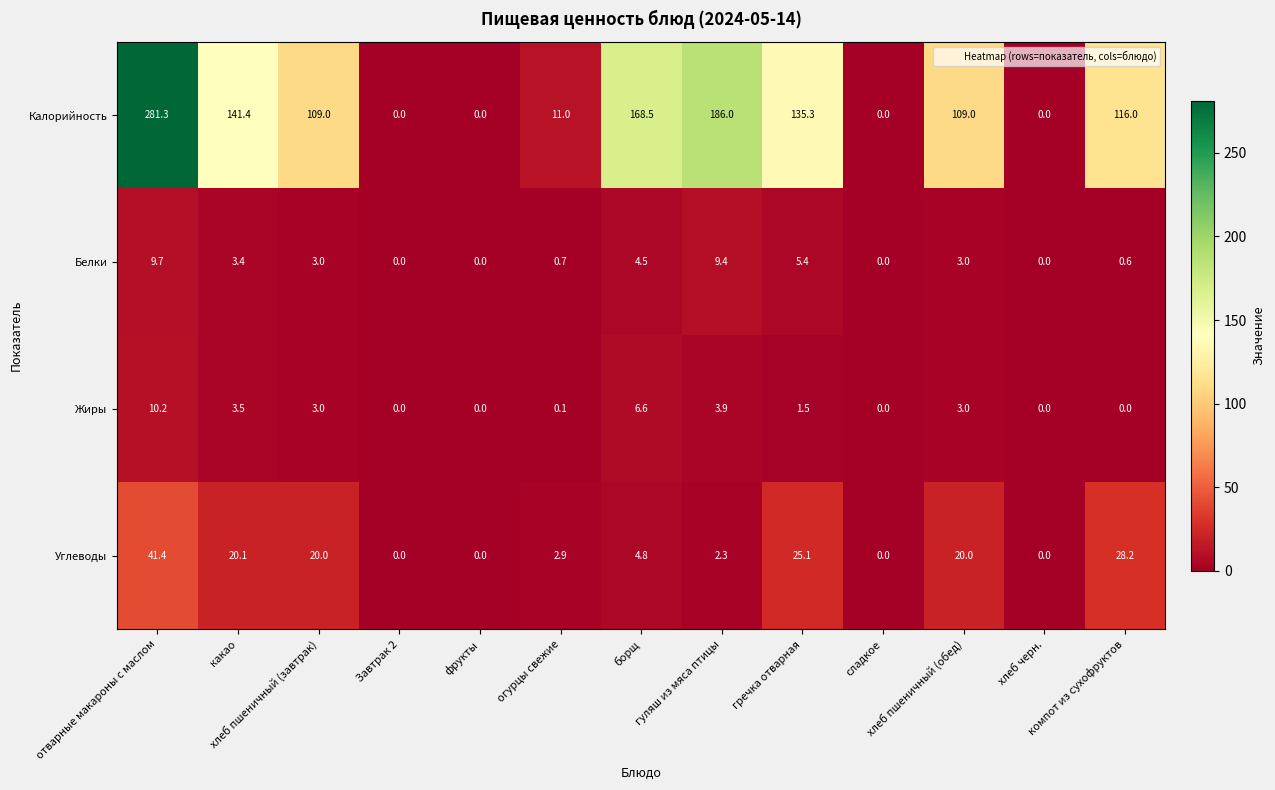

Rank the series by their maximum value, from lowest to highest.

Белки, Жиры, Углеводы, Калорийность